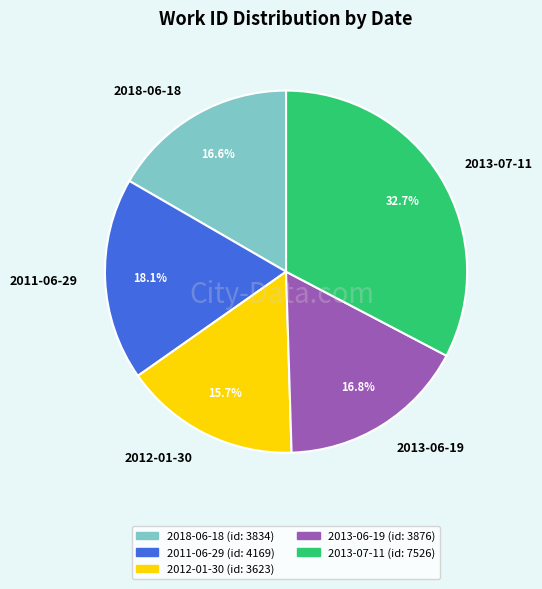

To the nearest percent, what portion does 2012-01-30 represent?

16%